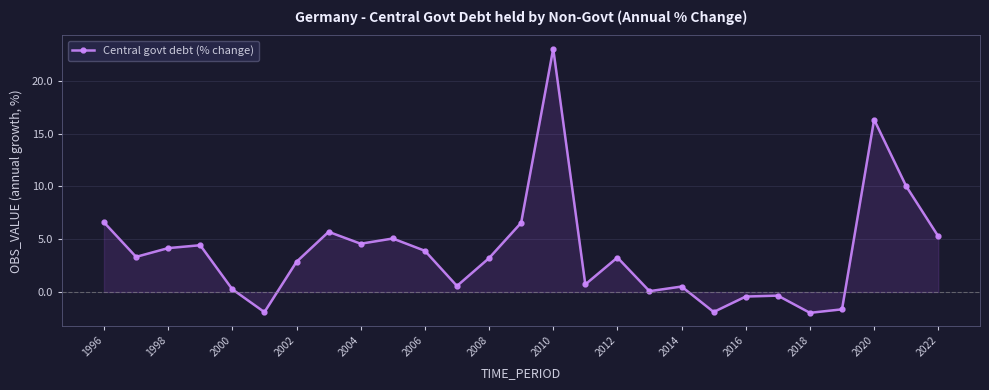

What is the difference between the second highest and second lowest values?

18.2